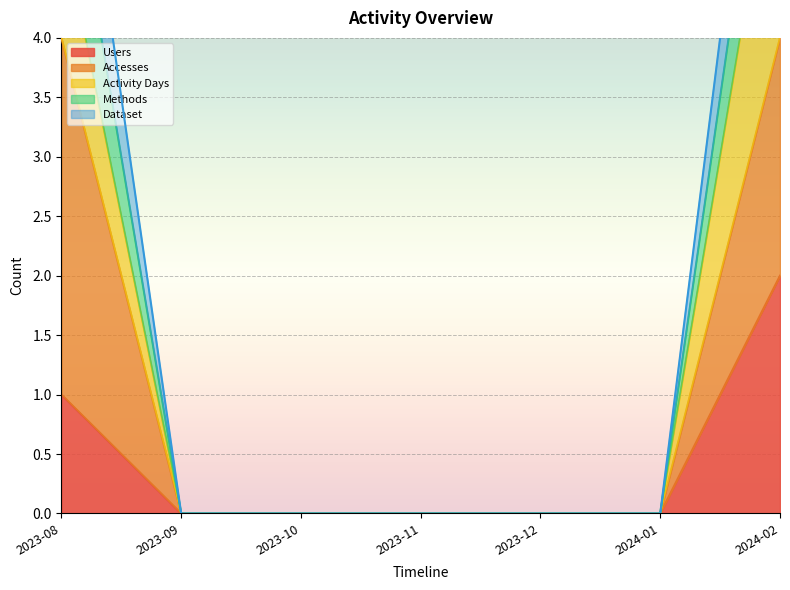

The Users series shows 1 at 2023-08. True or false?

True